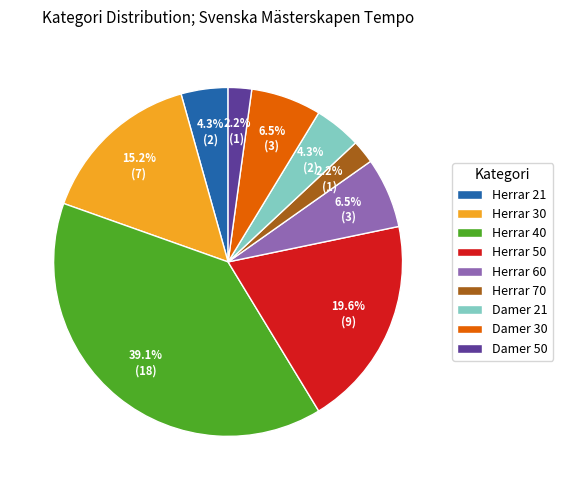

What is the largest slice in the pie chart?

Herrar 40